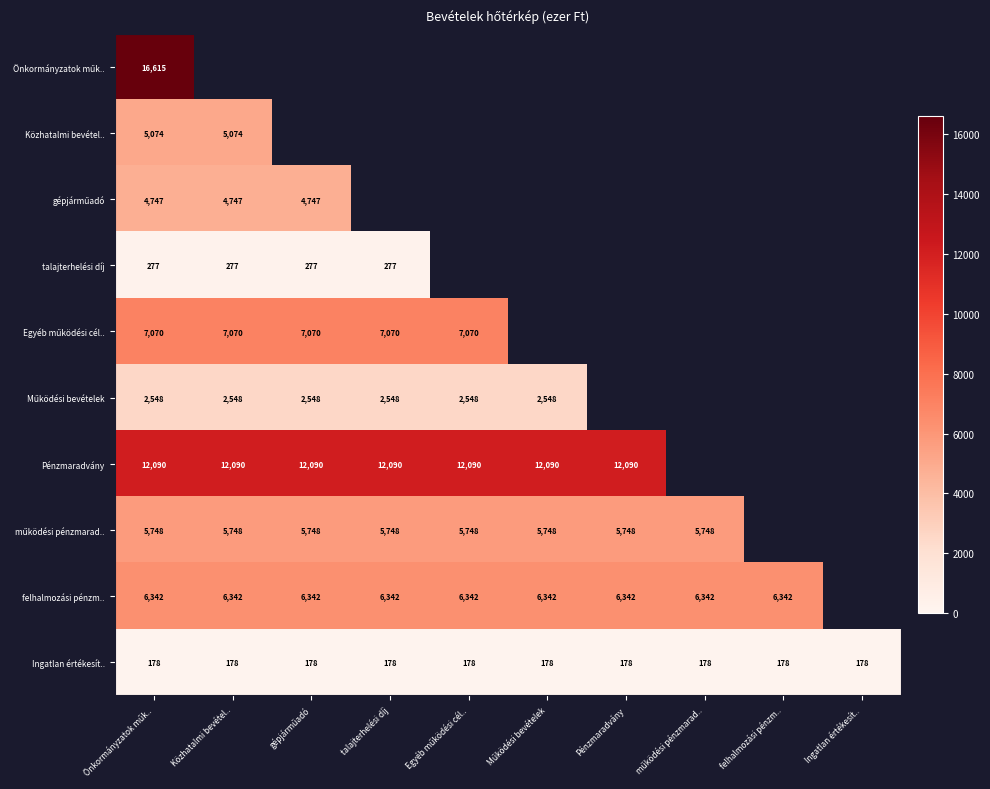

At how many categories does at least one series exceed 6674?

7